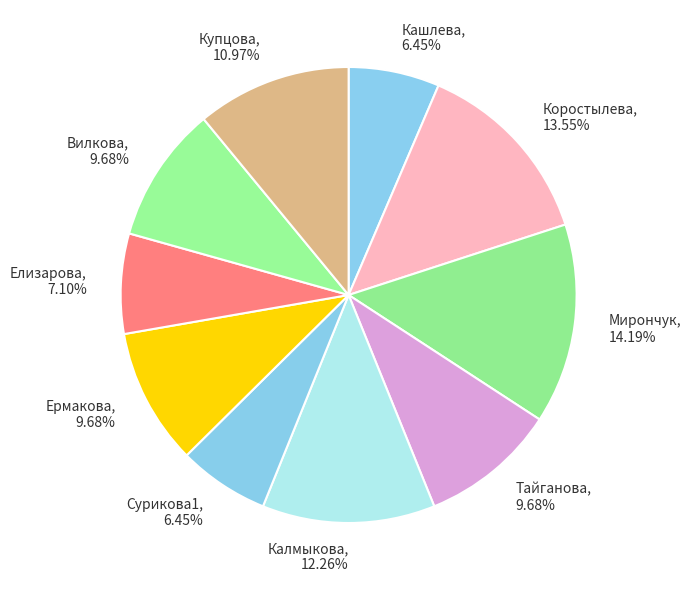

Which slice is the smallest?

Кашлева